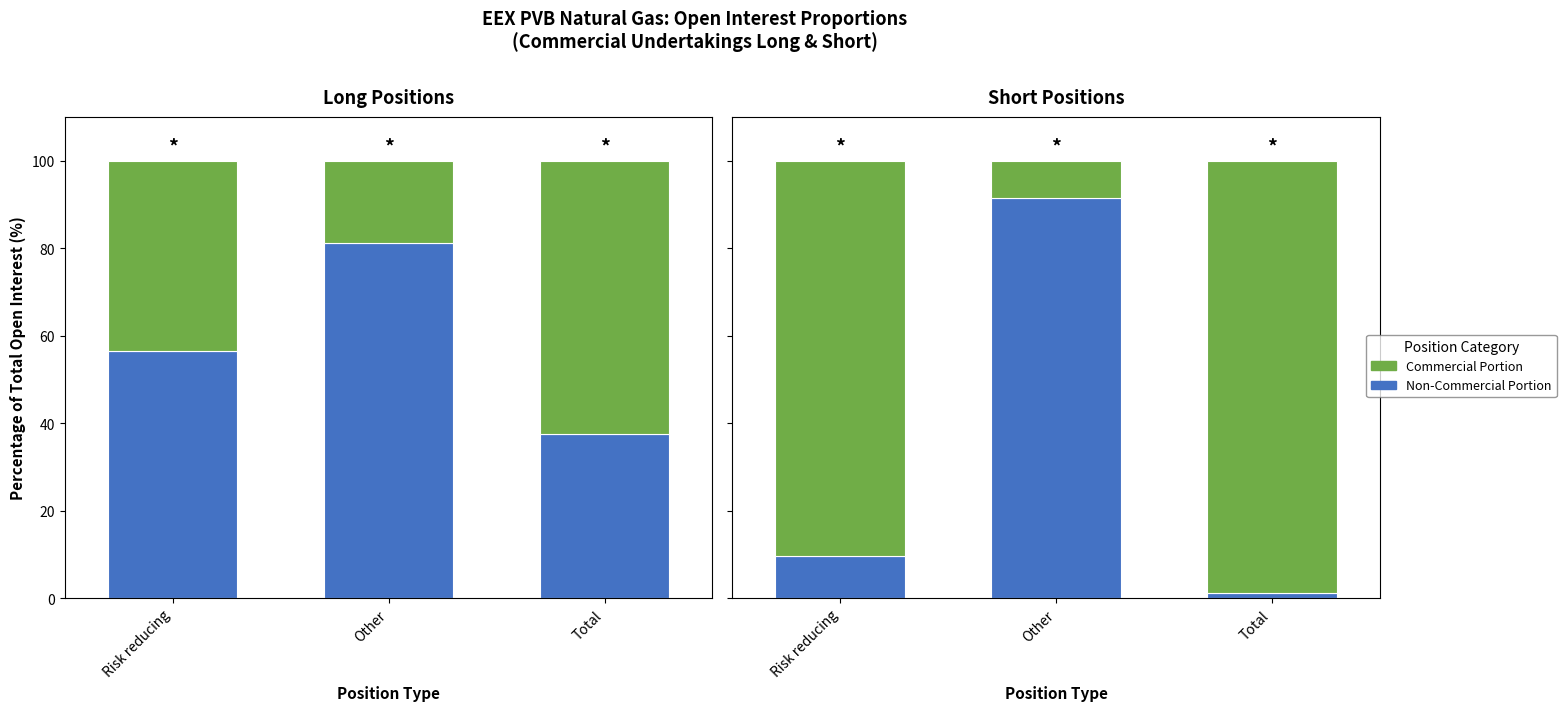

What are all the series names shown in the legend?

Non-Commercial Portion, Commercial Portion